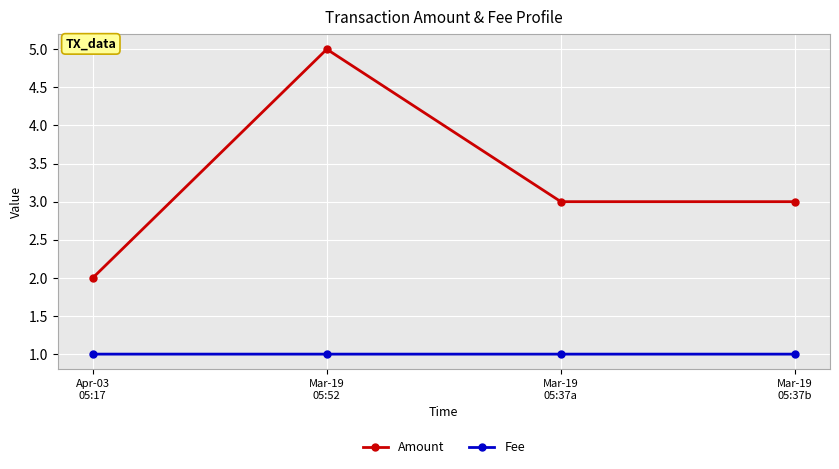

What is the lowest value of the Amount series?

2.0